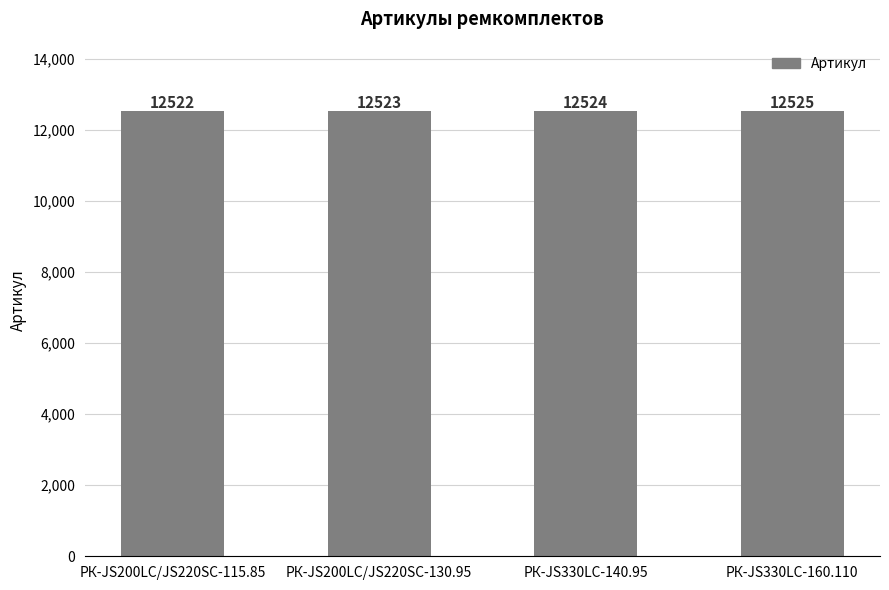

List the labels in order of value, smallest first.

РК-JS200LC/JS220SC-115.85, РК-JS200LC/JS220SC-130.95, РК-JS330LC-140.95, РК-JS330LC-160.110